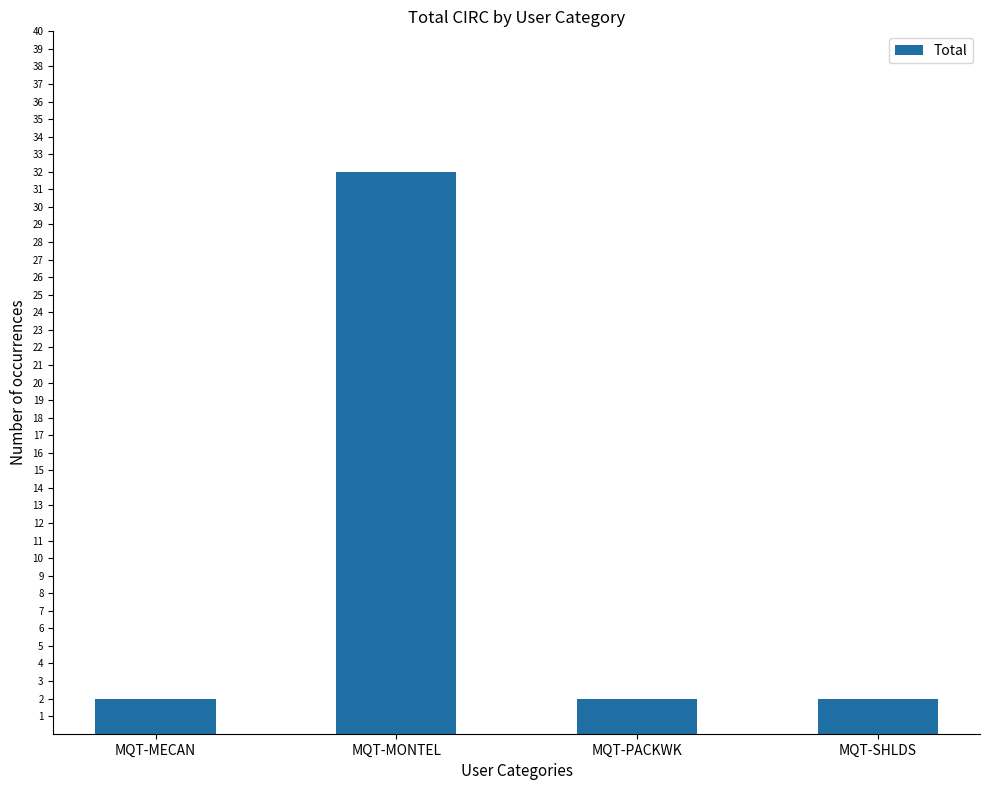

How many data points does each series have?

4